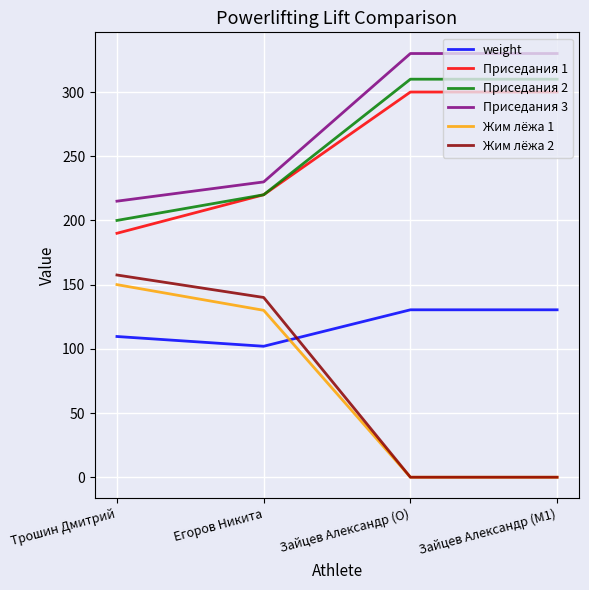

What is the total value across all series at Зайцев Александр (M1)?

1070.4